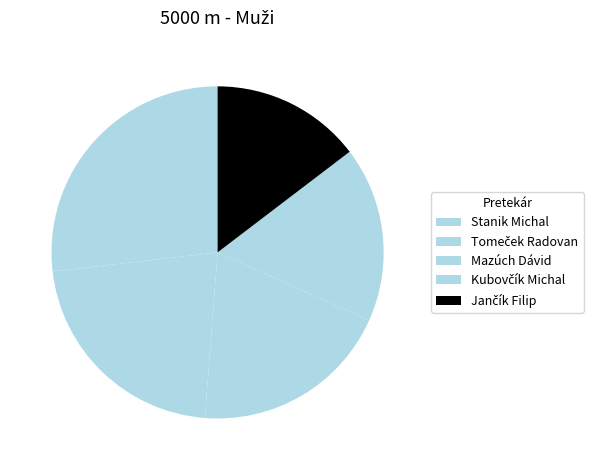

To the nearest percent, what percentage of the pie is Stanik Michal?

27%